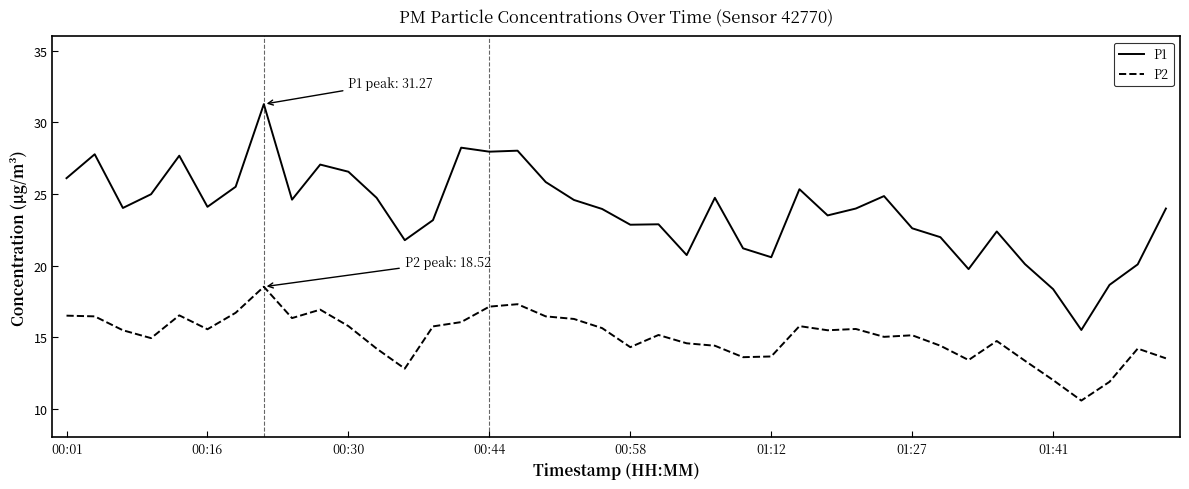

What is the difference between the maximum and minimum values in the P1 series?

15.8